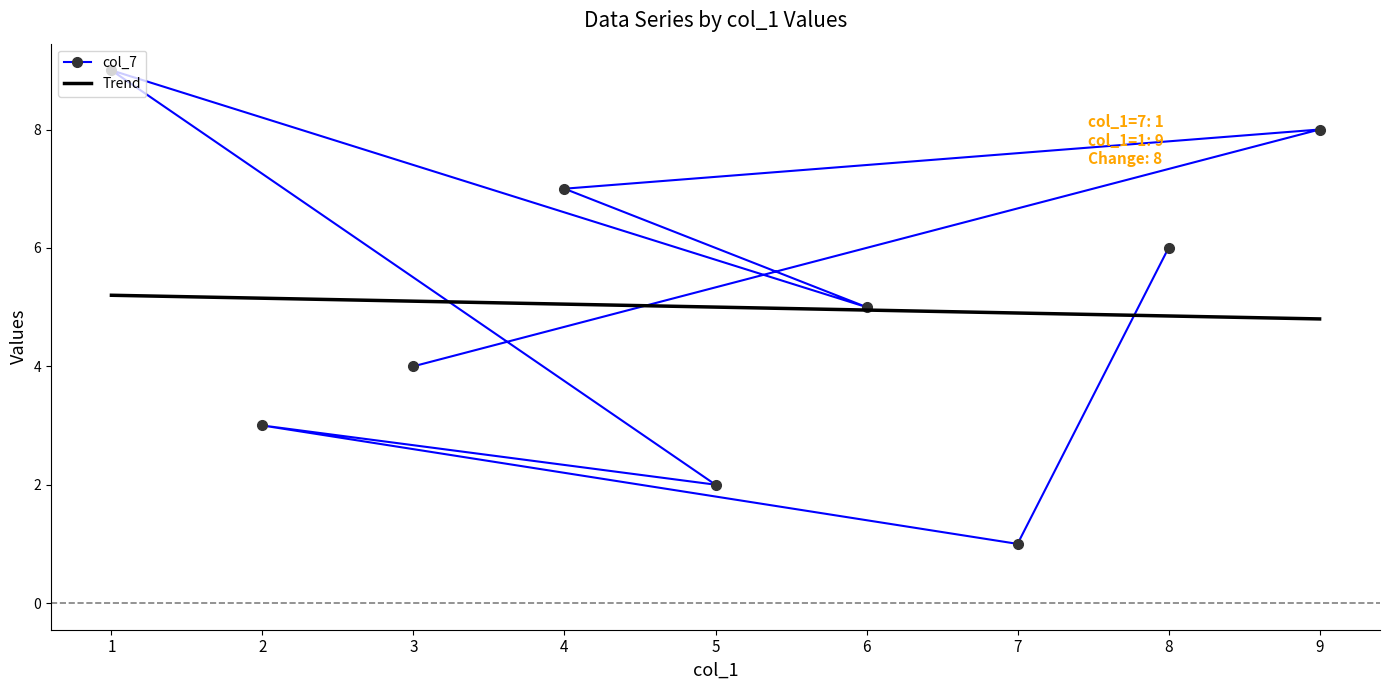

Rank the categories by col_7 value from lowest to highest.

7, 5, 2, 3, 6, 8, 4, 9, 1